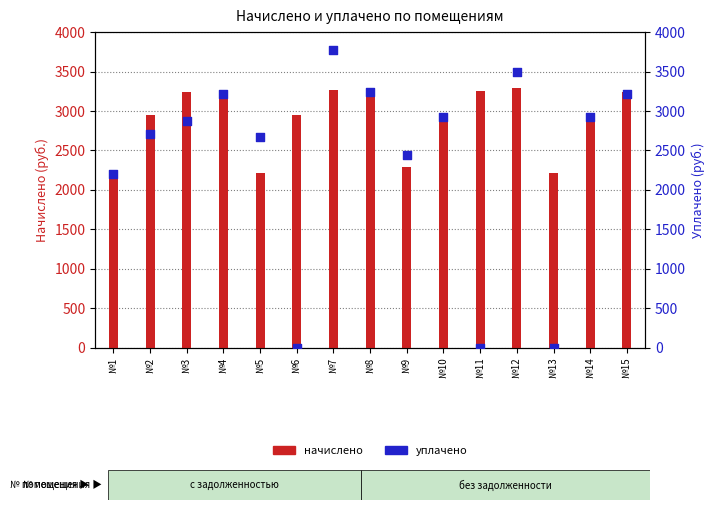

Which series reaches the maximum Y coordinate?

уплачено